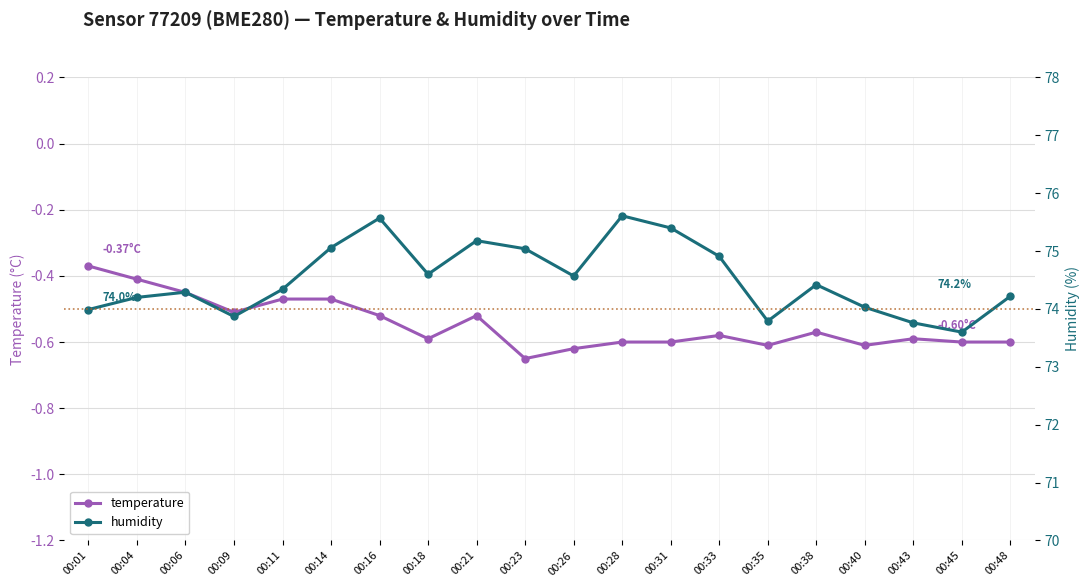

Which series changed the most between 00:26 and 00:48?

humidity